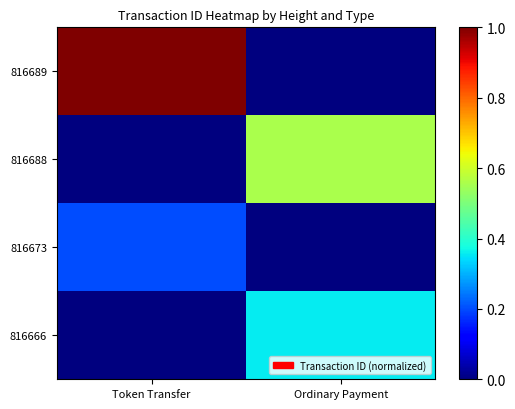

What is the spread (max minus min) of values at Ordinary Payment?

0.6